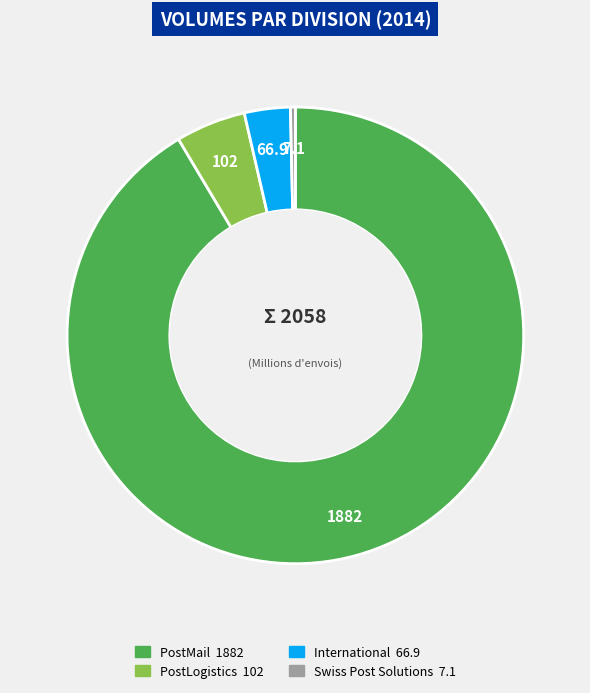

Is the sum of International and Swiss Post Solutions greater than half?

No